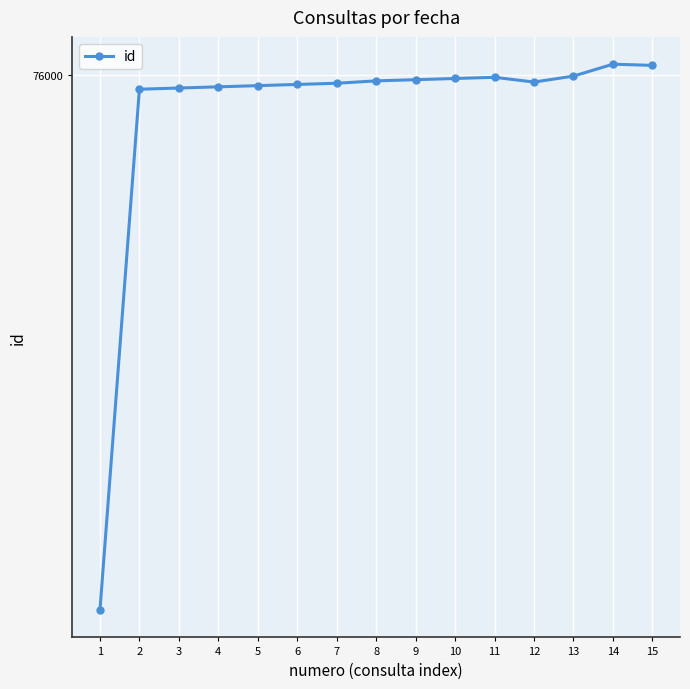

What is the sum of the values at 1 and 9?

151985